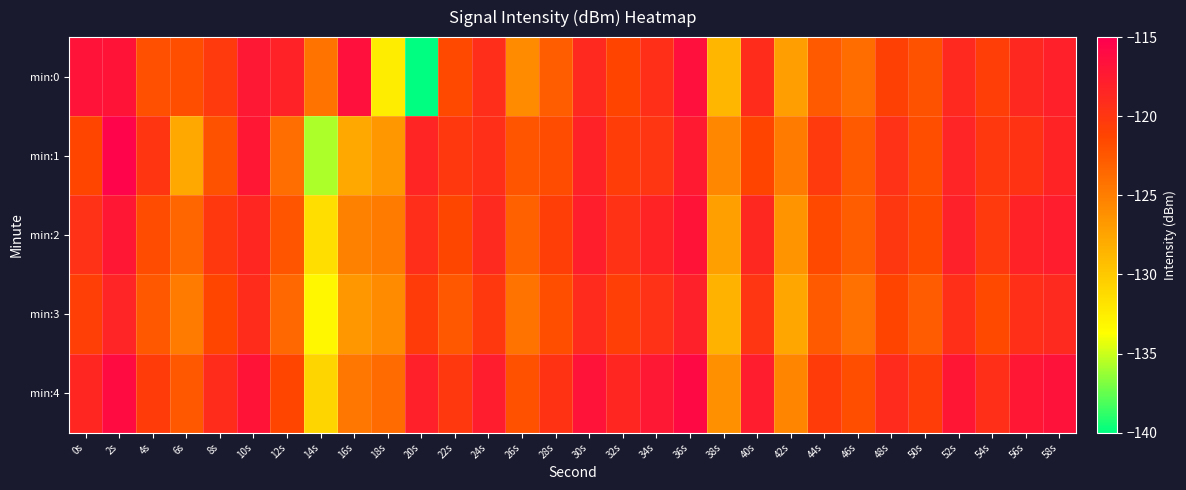

Which label corresponds to the smallest value in the chart?

20s